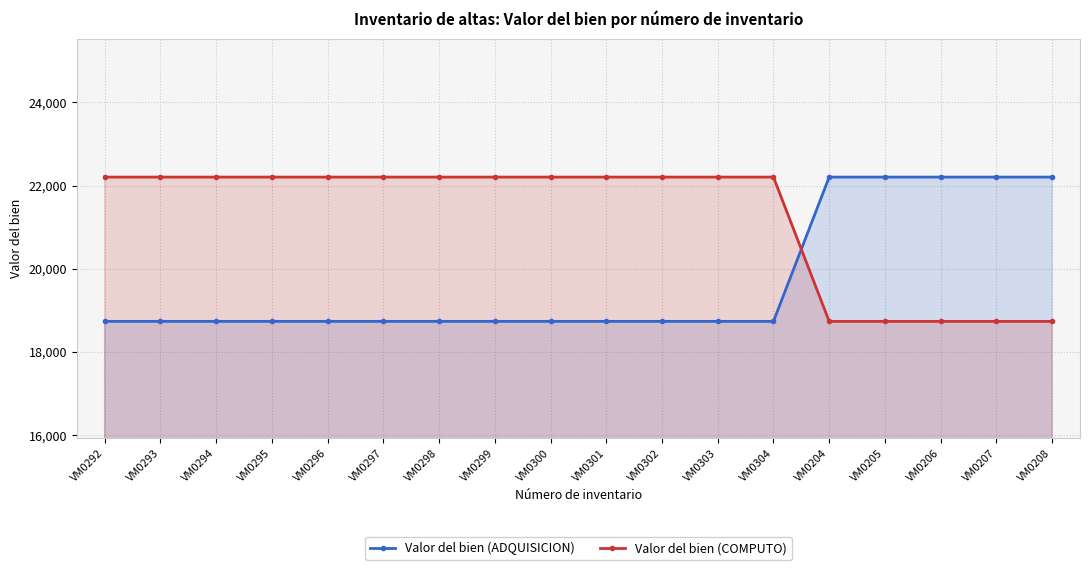

What is the difference between the maximum and minimum values in the Valor del bien (COMPUTO) series?

3467.8